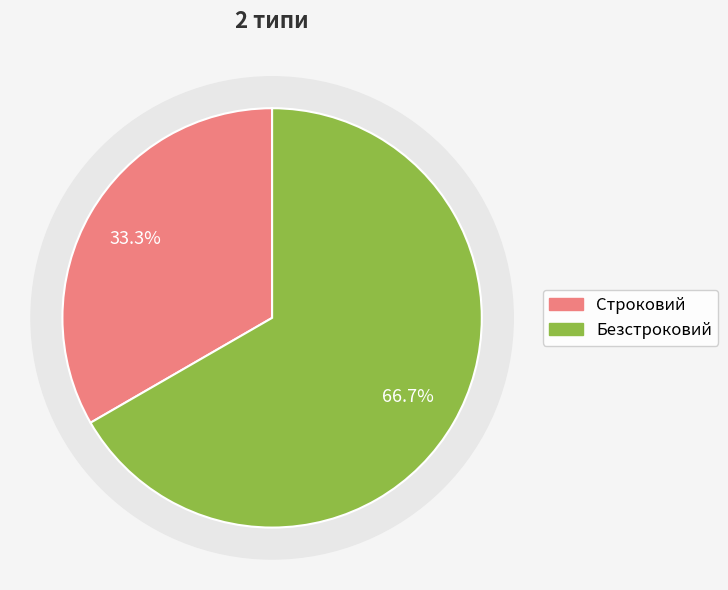

Which slice is the largest?

Безстроковий